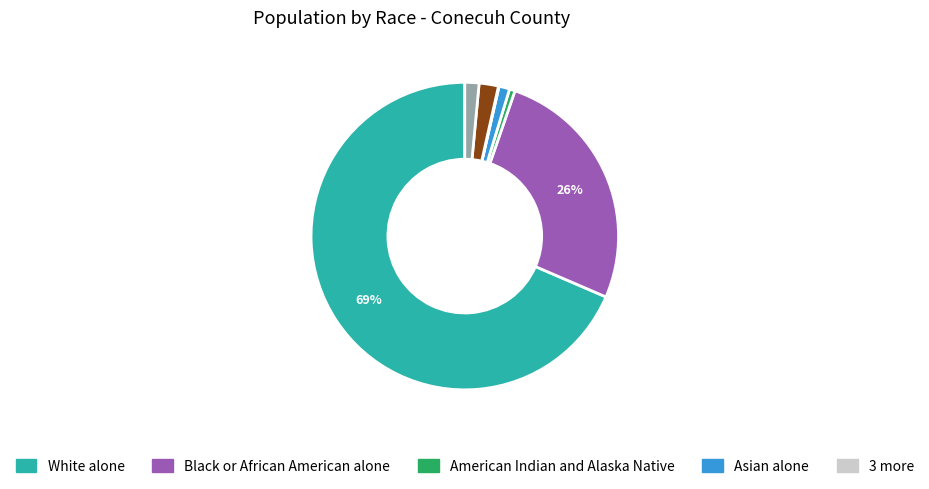

To the nearest percent, what is the average slice percentage?

14%